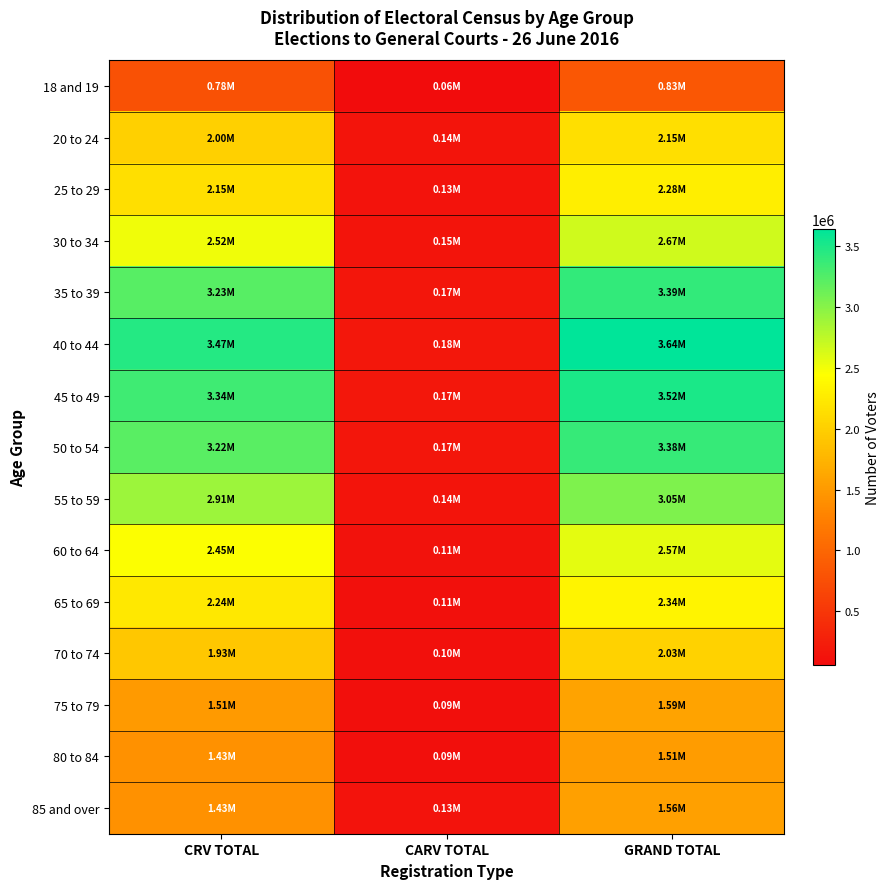

Which series has the largest total across all categories?

40 to 44